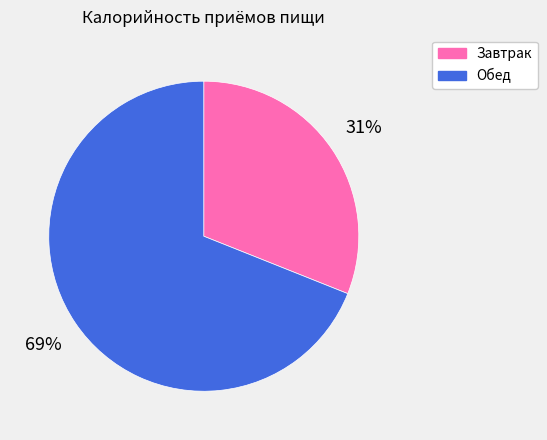

The Обед slice represents 69% of the pie. True or false?

True